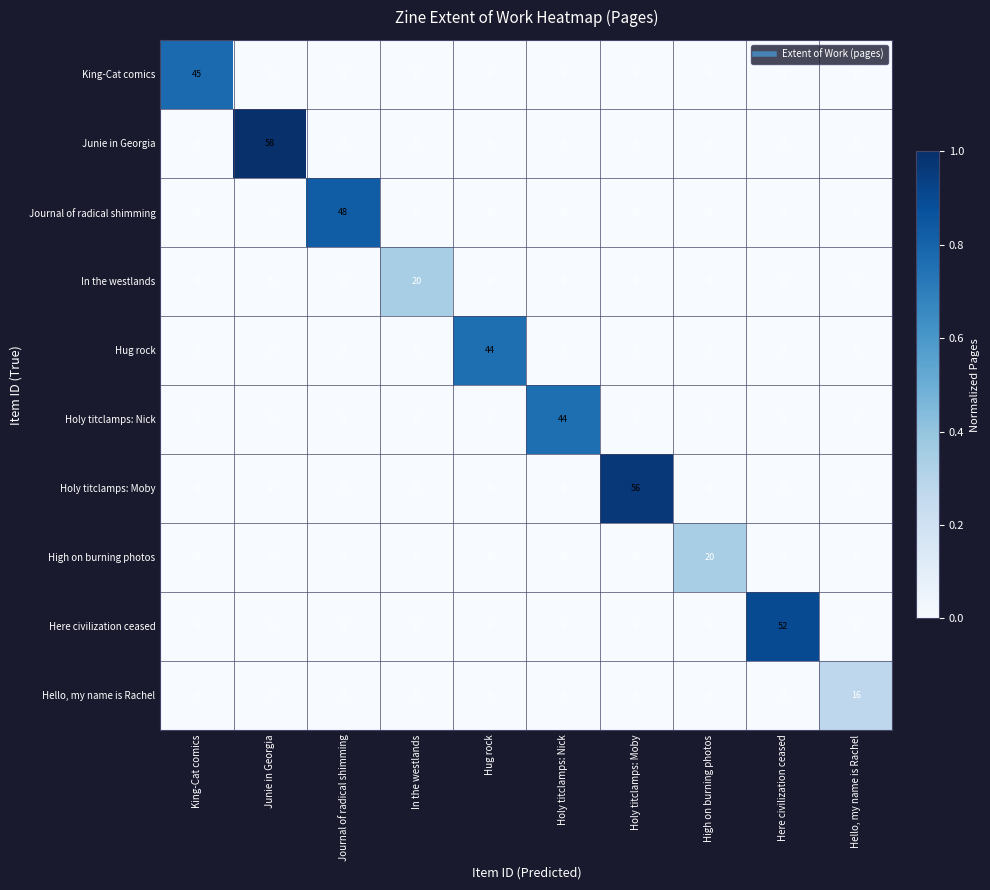

True or false: Here civilization ceased has a value of 0 at High on burning photos.

True